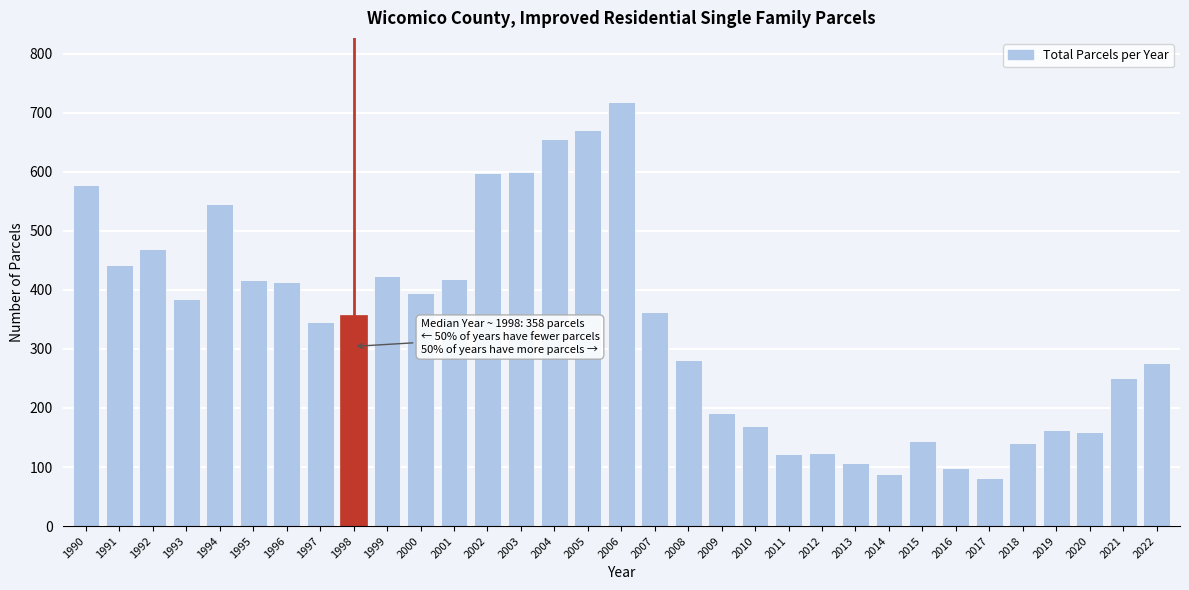

Approximately how many times larger is the value at 1998 compared to 2022?

1.3